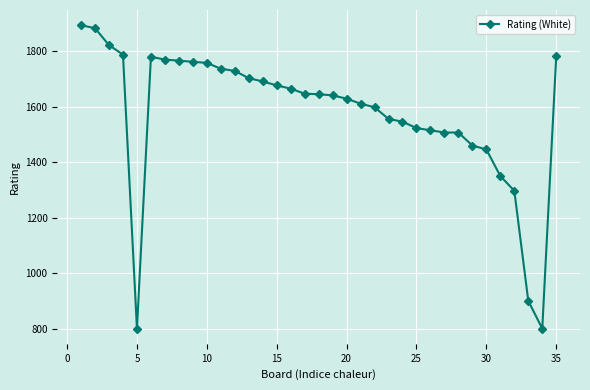

What is the minimum value shown in the chart?

800